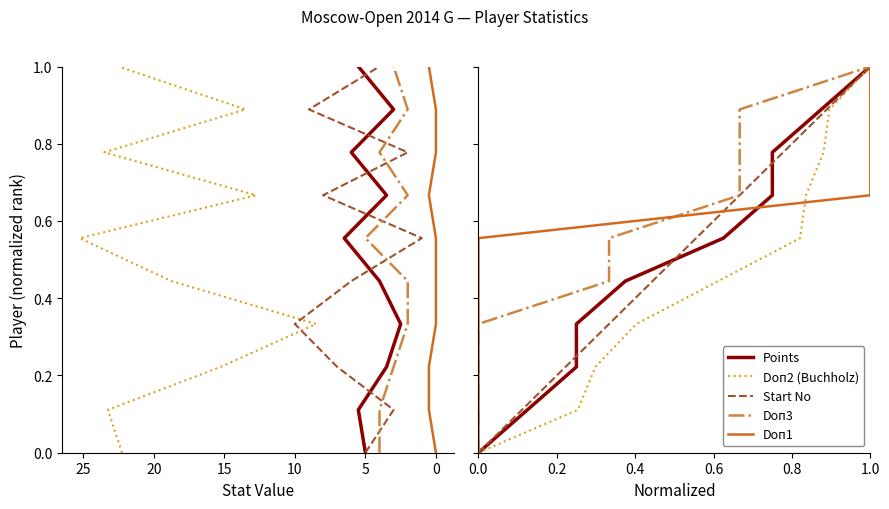

Read the Points value at 5.

0.2